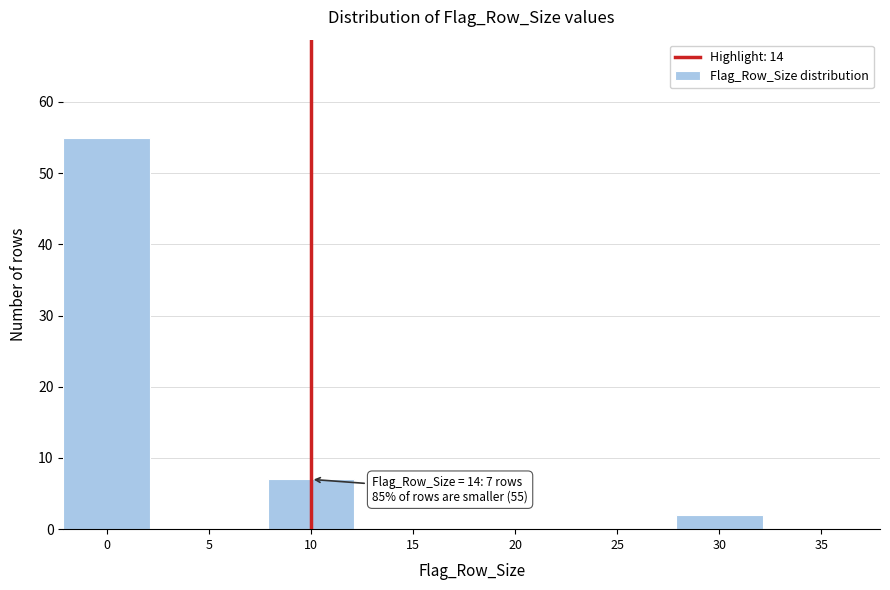

Reading right to left, what are all the values shown in this chart?

35=0	30=2	25=0	20=0	15=0	10=7	5=0	0=55